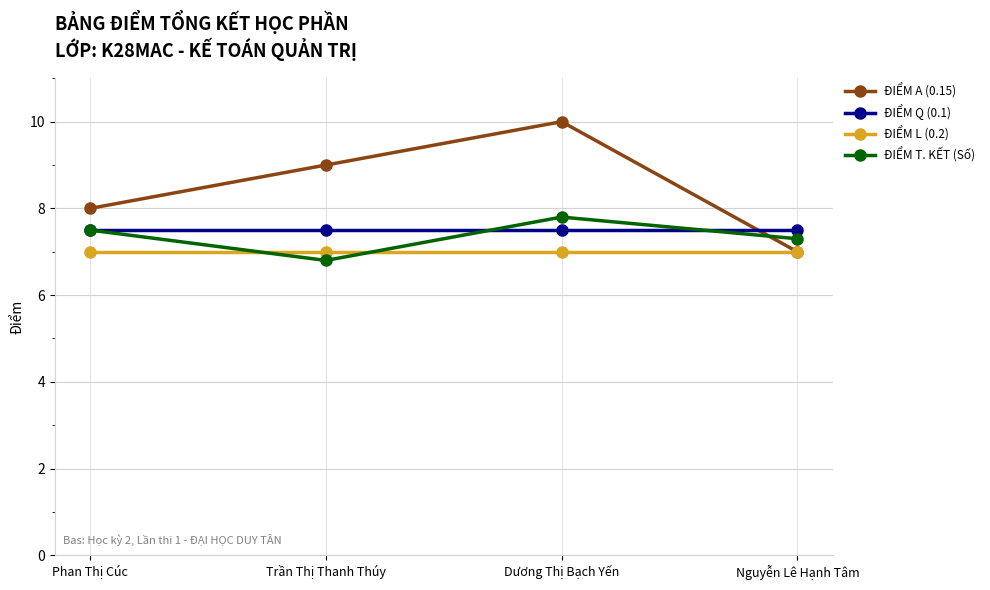

What is the average value of the ĐIỂM L (0.2) series?

7.0